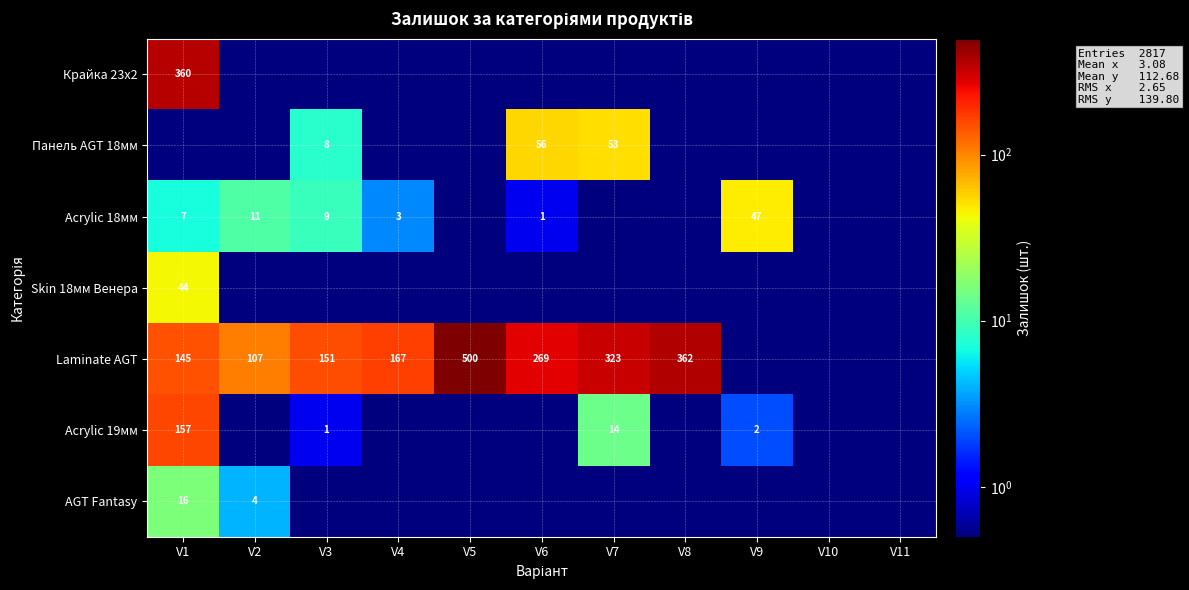

The Acrylic 19мм series shows 104.0 at V1. True or false?

False